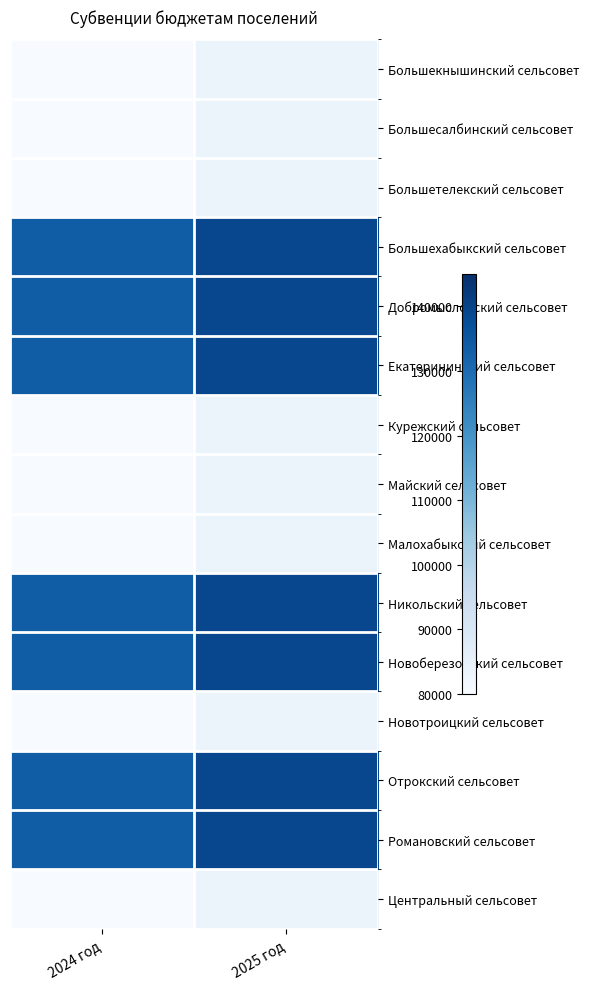

Which series changed the most between 2024 год and 2025 год?

Большехабыкский сельсовет